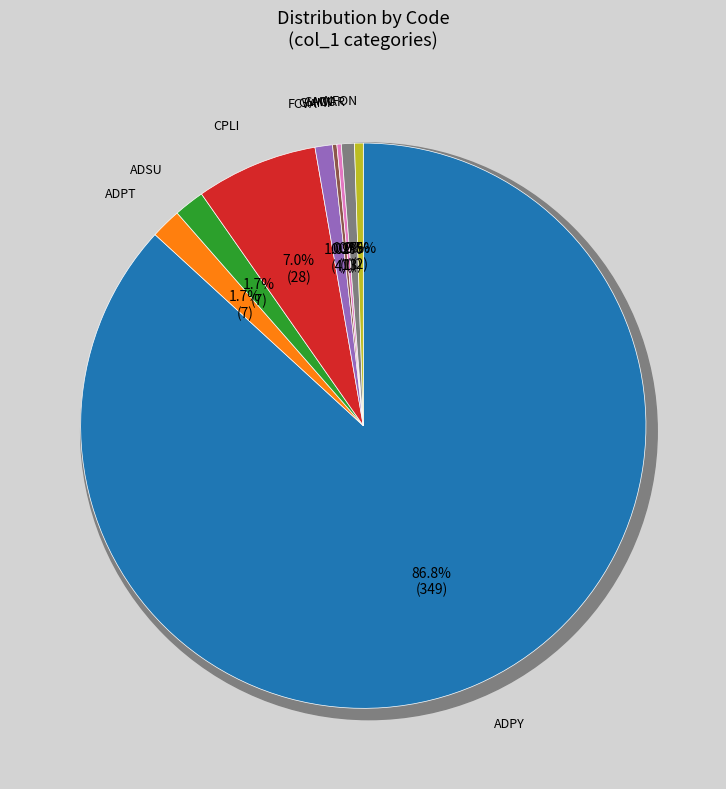

What is the largest slice in the pie chart?

ADPY